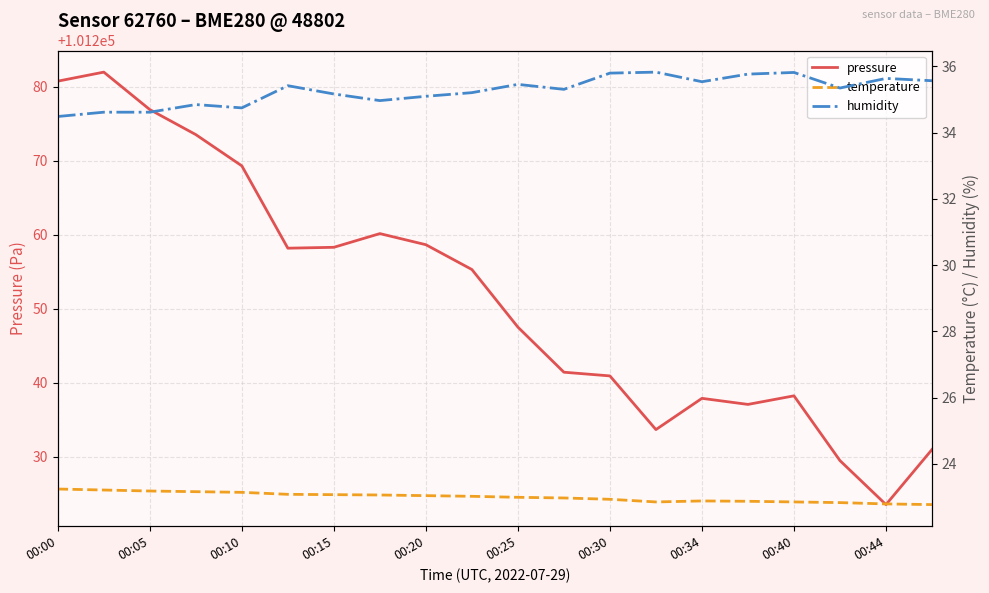

How many distinct data groups are displayed?

3